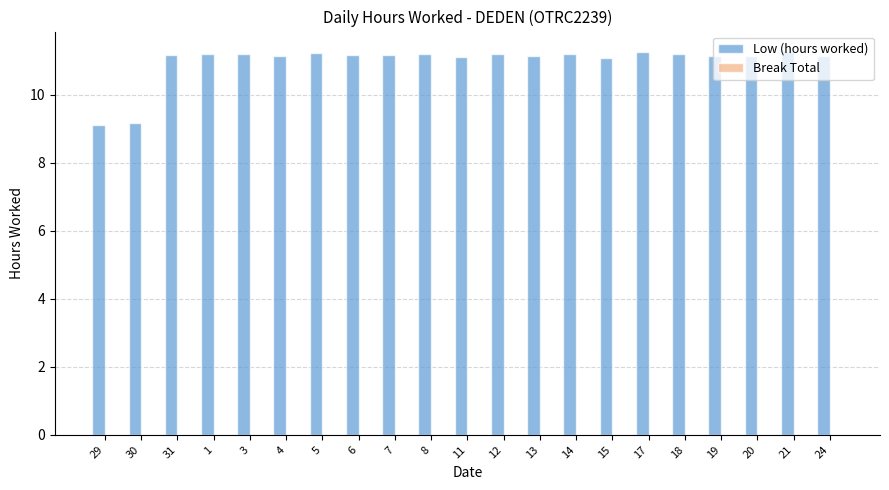

How many bars are there in total?

21